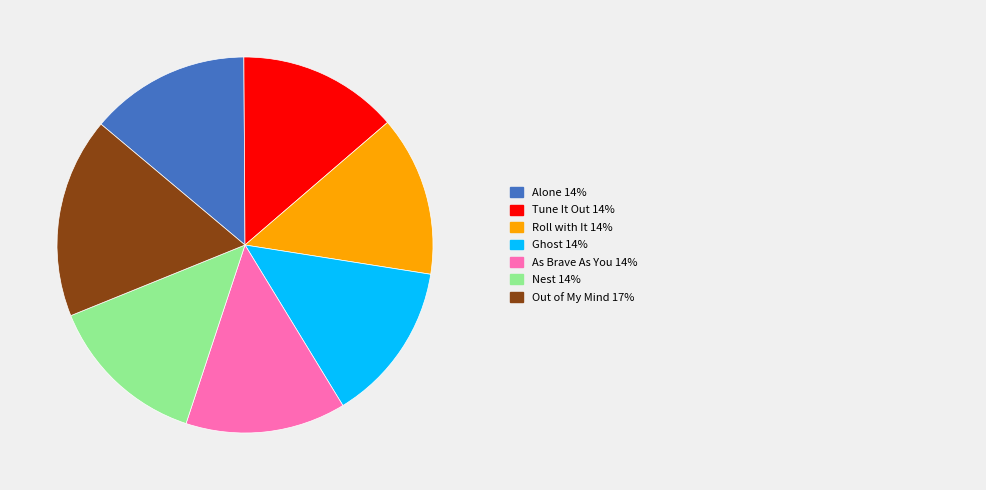

Is there a majority slice in this chart?

No